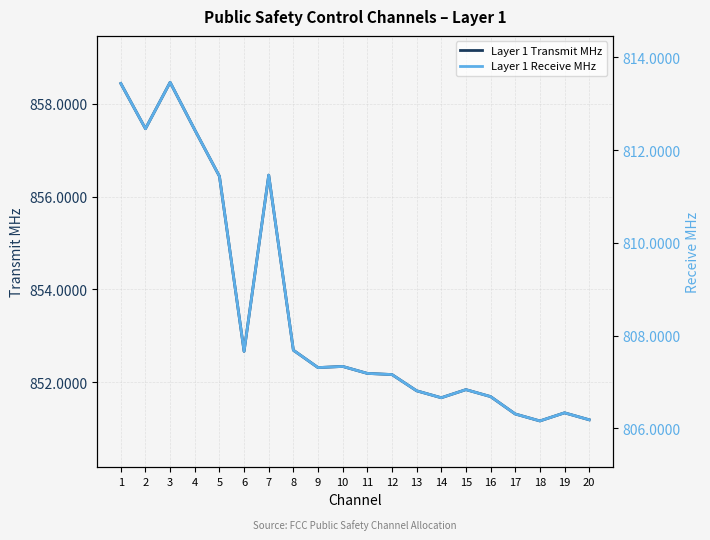

What is the maximum value shown in the chart?

858.5